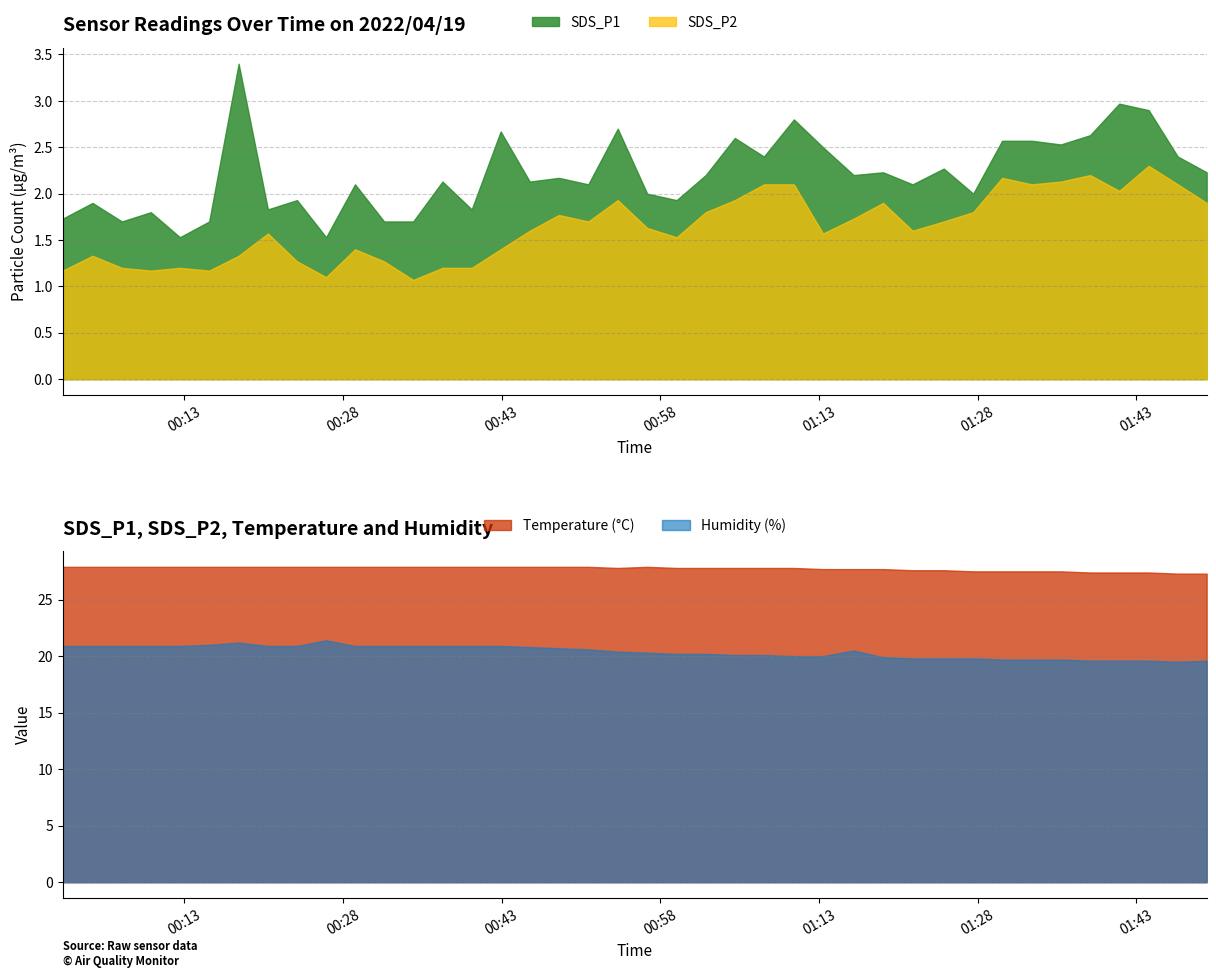

True or false: SDS_P2 and Temp cross at least once.

False